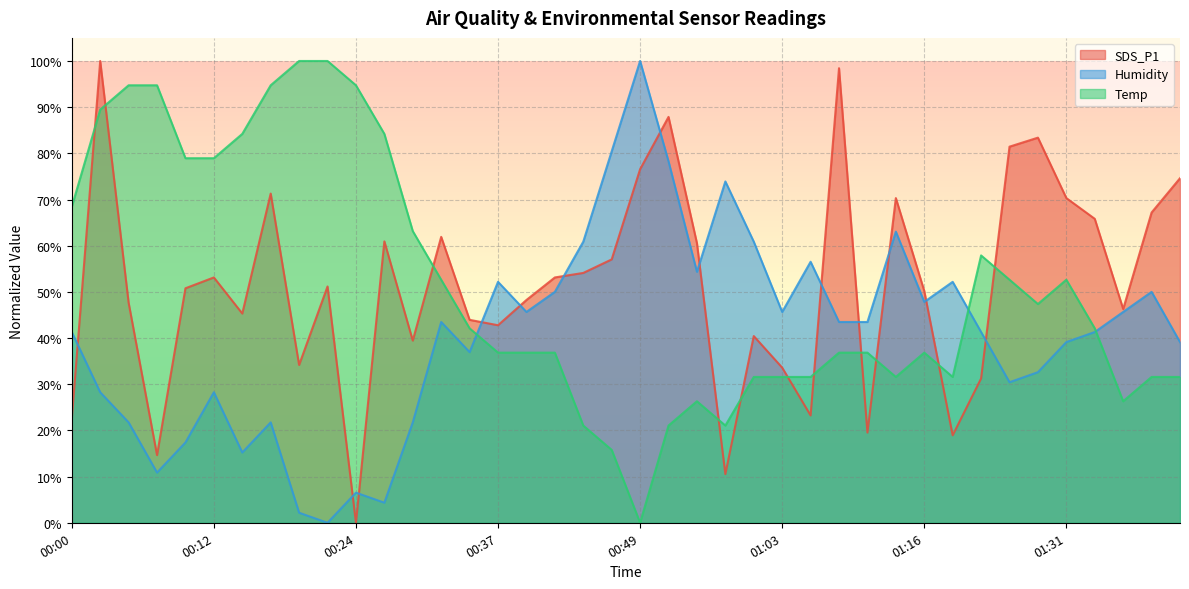

Where do Humidity and Temp first cross each other?

00:34 and 00:37